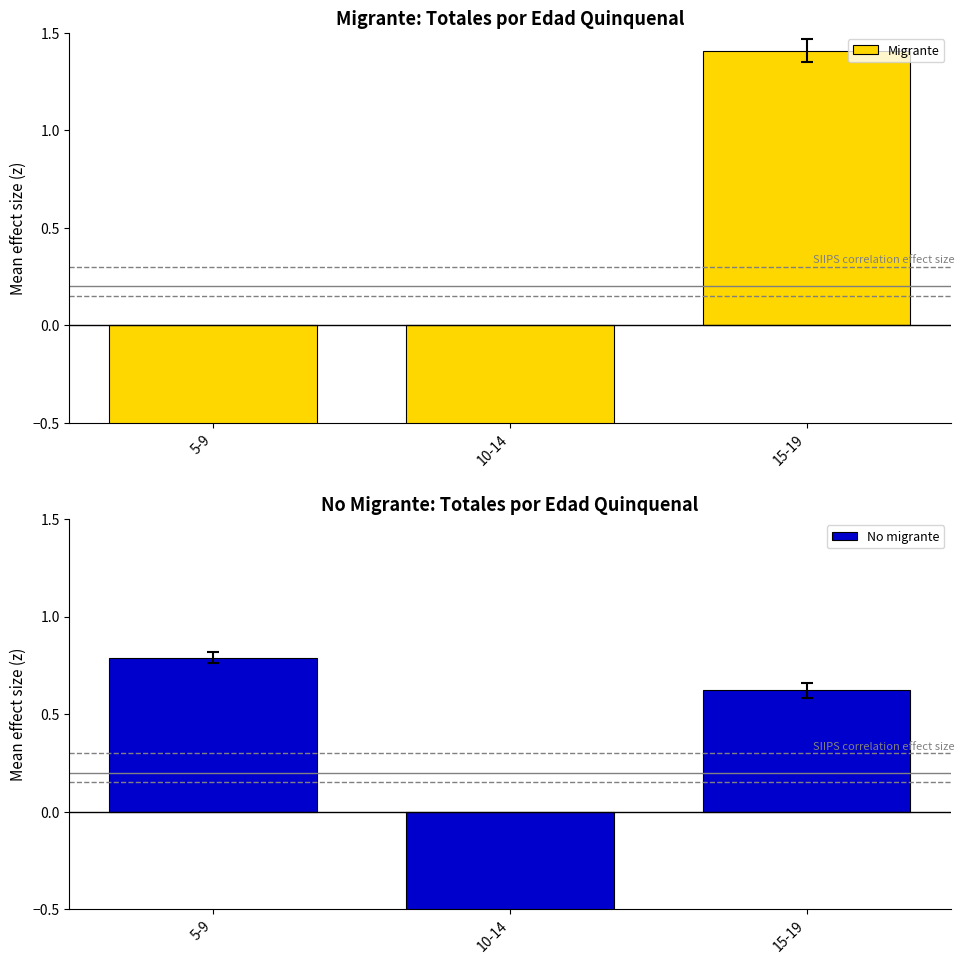

What is the difference between the No migrante values at 5-9 and 15-19?

0.2